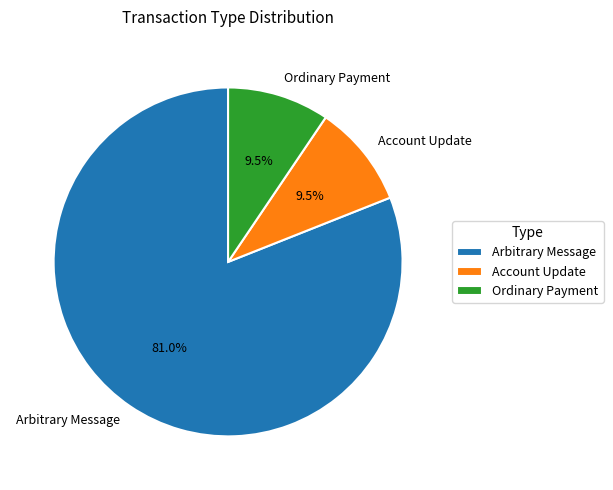

How much of the chart is everything except Ordinary Payment?

90.5%